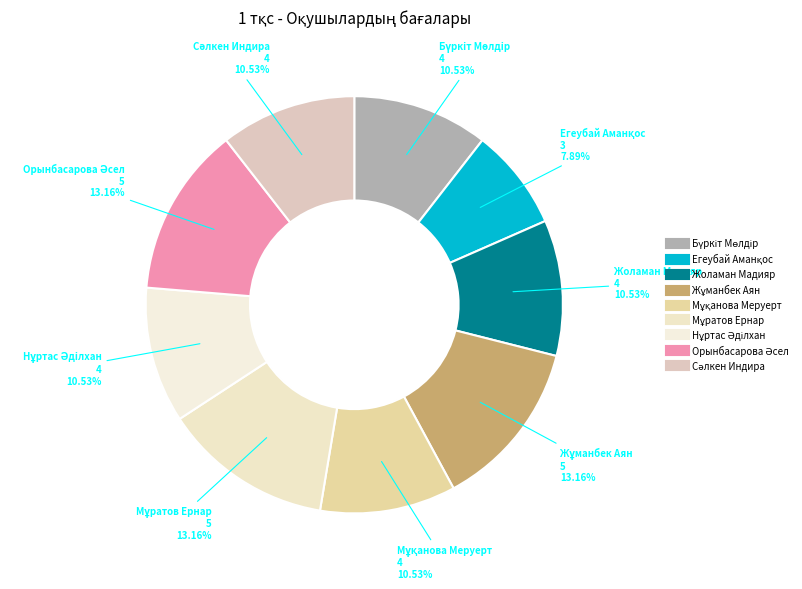

How many slices are in this pie chart?

9